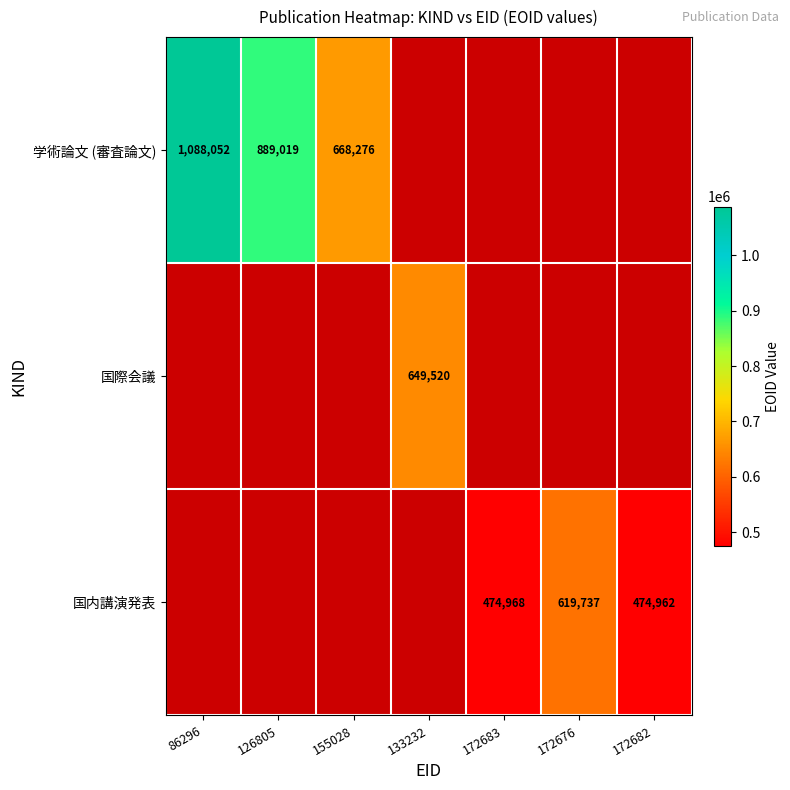

Is it true that 国内講演発表 equals 474962 at 172682?

True